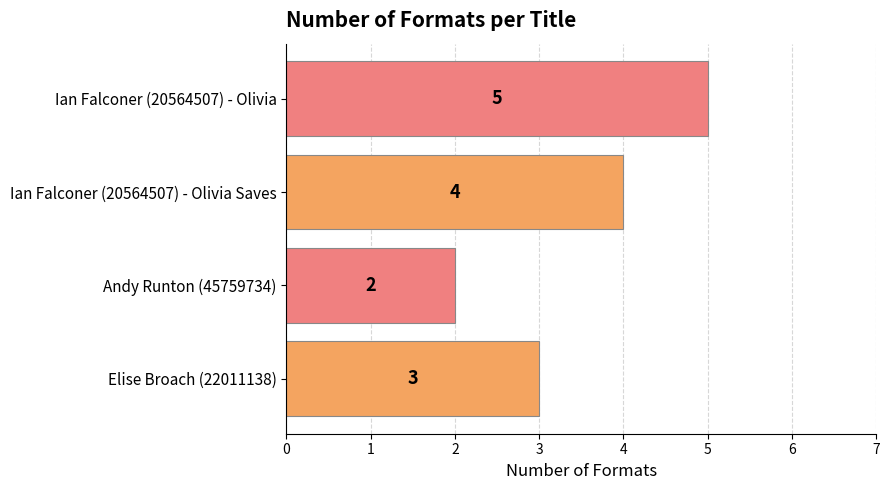

What is the change in value from Ian Falconer (20564507) - Olivia Saves to Ian Falconer (20564507) - Olivia?

+1